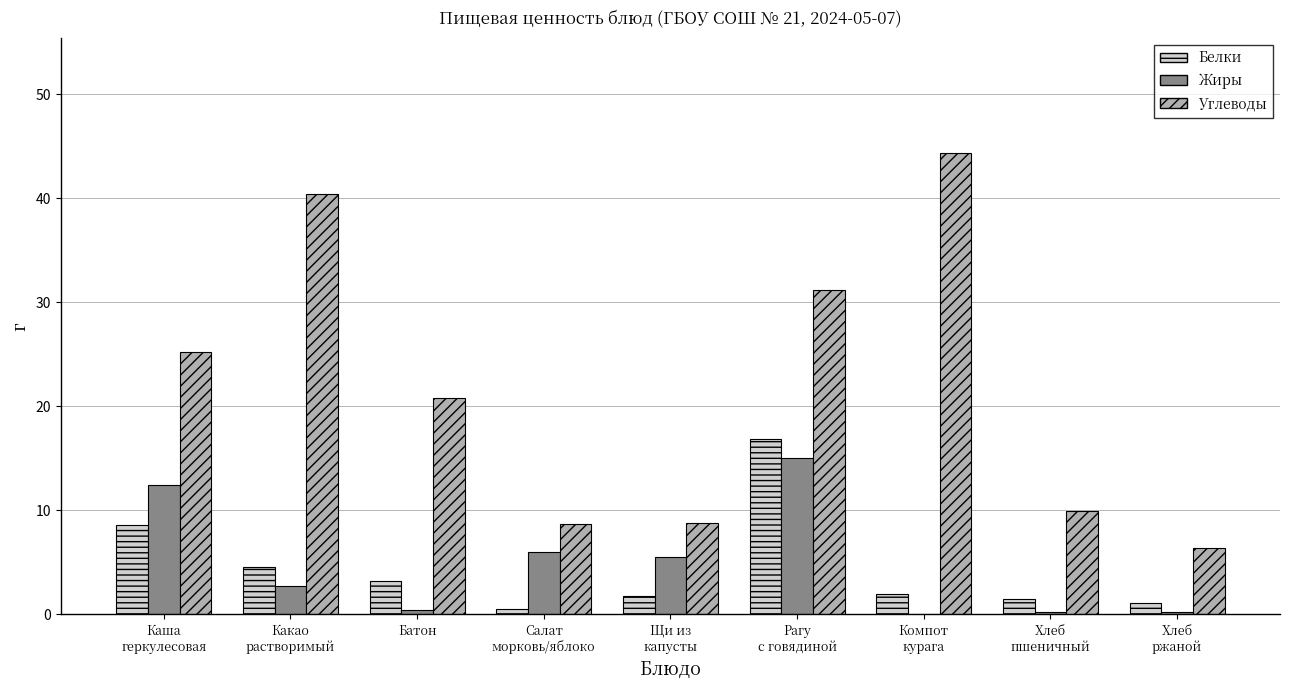

At which label does Жиры first exceed 2?

Каша
геркулесовая